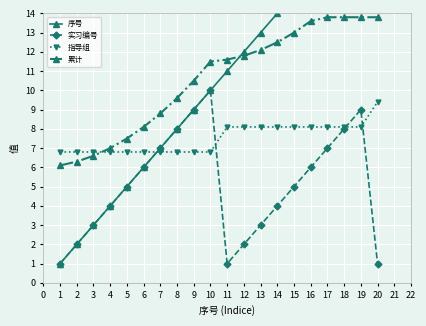

Which category has the highest value in the 指导组 series?

20